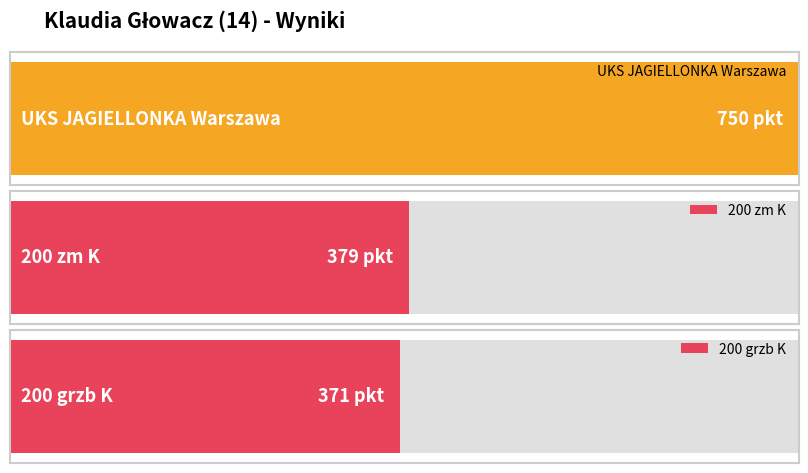

Reading right to left, what are all the values shown in this chart?

200 grzb K=371	200 zm K=379	UKS JAGIELLONKA Warszawa=750